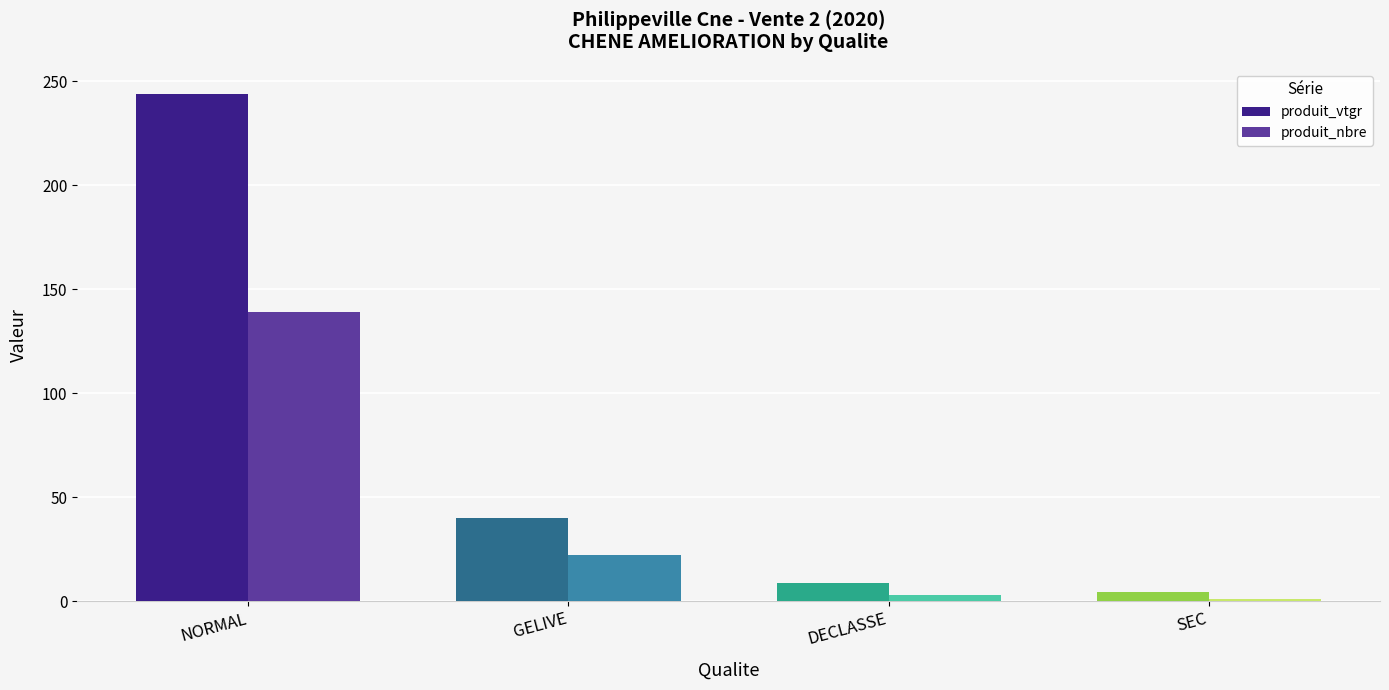

At which category is the sum across all series the highest?

NORMAL